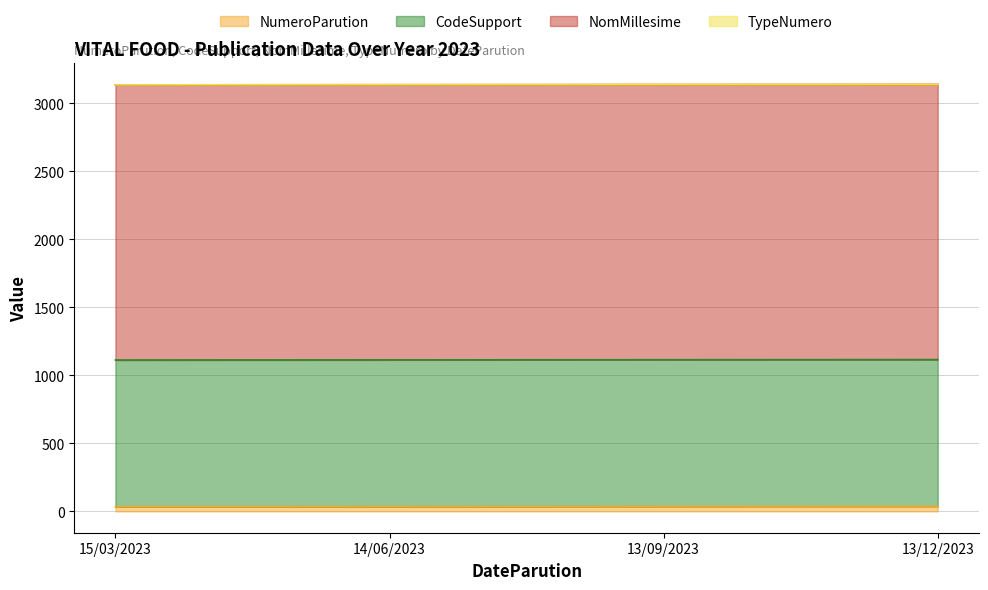

Where does the NumeroParution series first go above 36?

13/12/2023